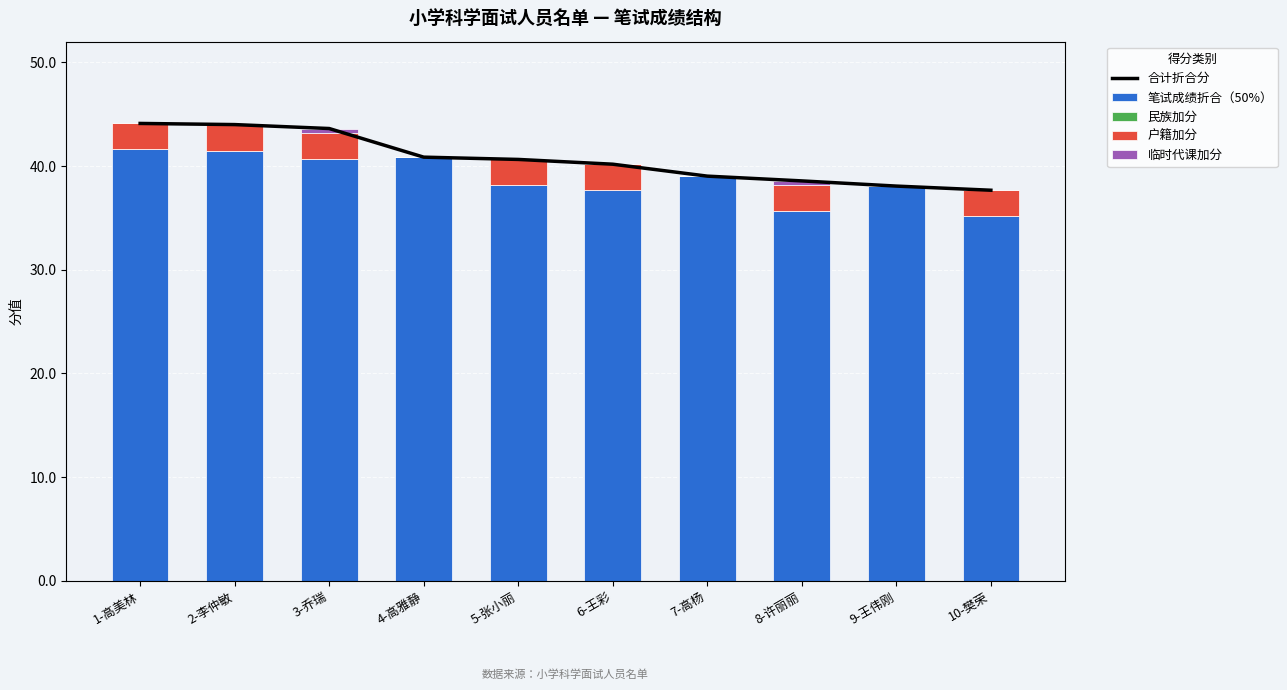

At which category is the sum across all series the highest?

1-高美林